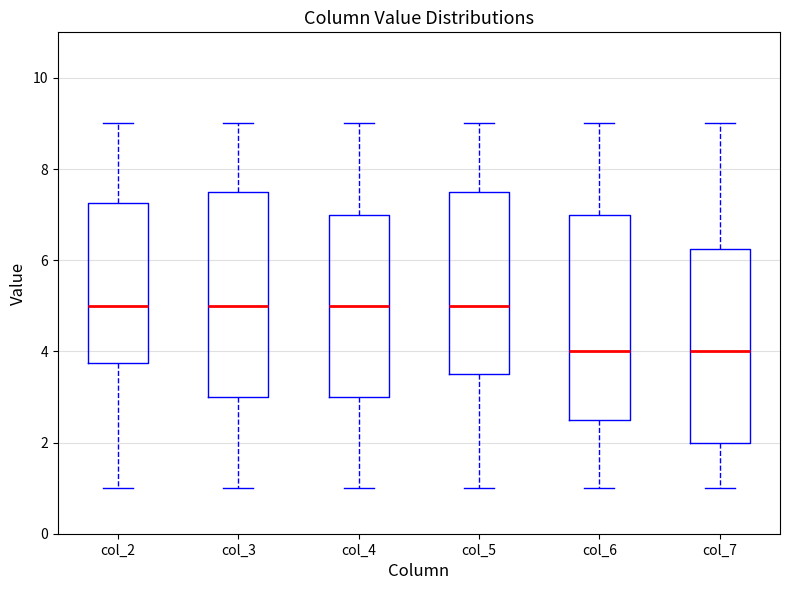

Reading left to right, transcribe this box plot: for each box, give where its median line is, the range the box spans, and where its two whiskers end, as read against the y-axis. The values are not printed on the chart, so give them approximately, as read against the axis.

col_2: median 5.0, box 3.8 to 7.2, whiskers 1.0 to 9.0
col_3: median 5.0, box 3.0 to 7.6, whiskers 1.0 to 9.0
col_4: median 5.0, box 3.0 to 7.0, whiskers 1.0 to 9.0
col_5: median 5.0, box 3.6 to 7.6, whiskers 1.0 to 9.0
col_6: median 4.0, box 2.6 to 7.0, whiskers 1.0 to 9.0
col_7: median 4.0, box 2.0 to 6.2, whiskers 1.0 to 9.0